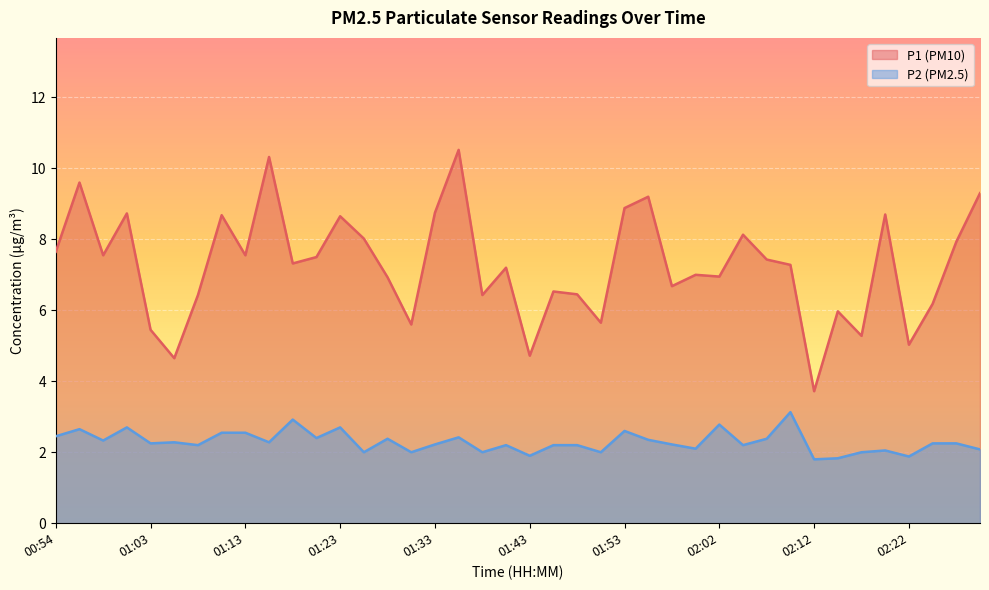

What is the label of the 40th point from the left?

02:30